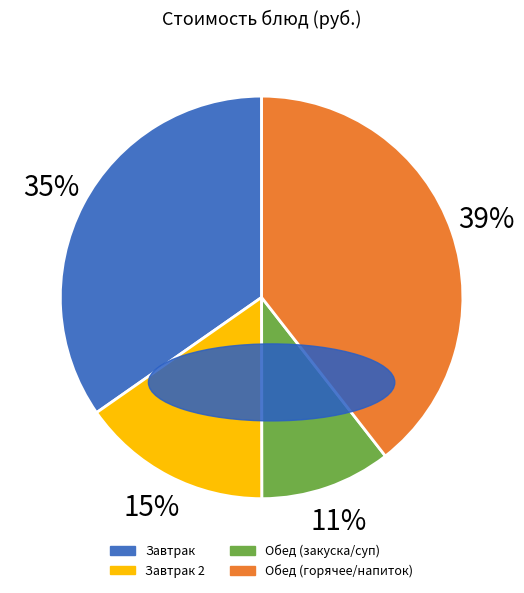

How many segments does this pie chart have?

4